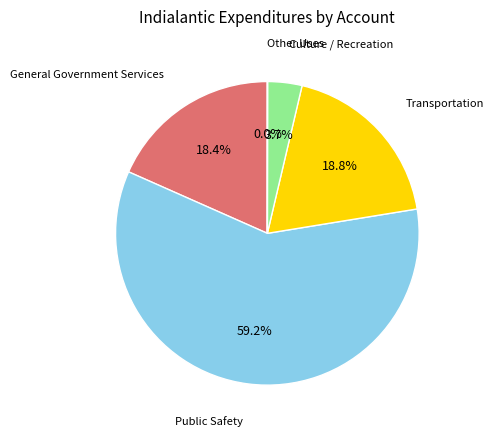

What is the largest slice in the pie chart?

Public Safety